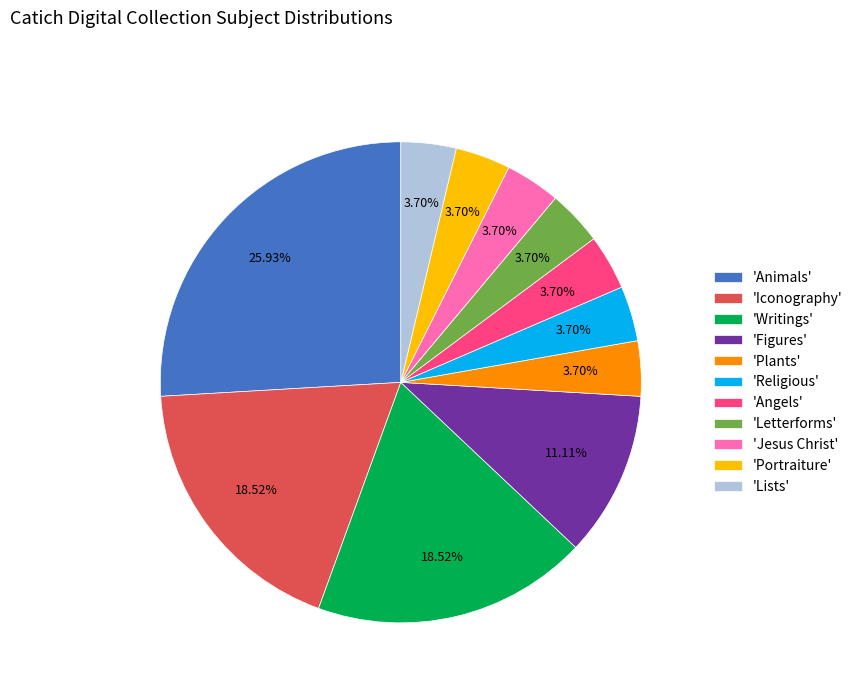

Combined, do 'Iconography' and 'Angels' account for over 50%?

No